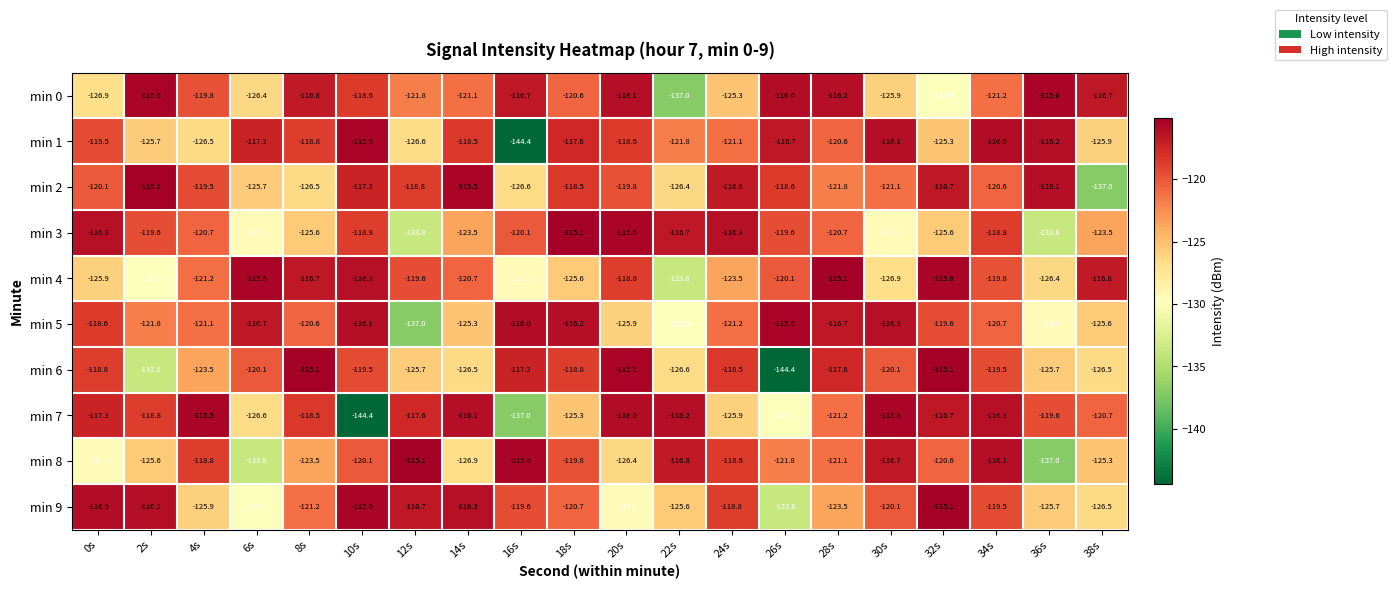

Is it true that min 2 equals -219.1 at 28s?

False